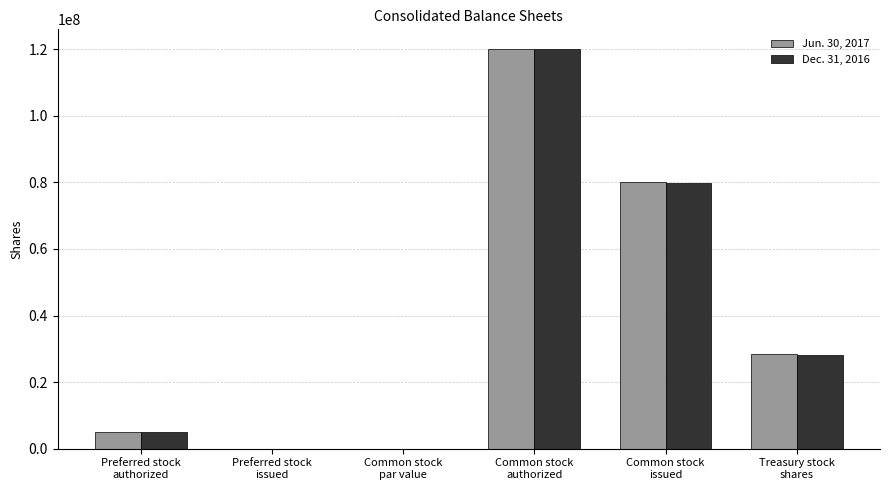

The value of Jun. 30, 2017 at Treasury stock
shares is 28410609. True or false?

True